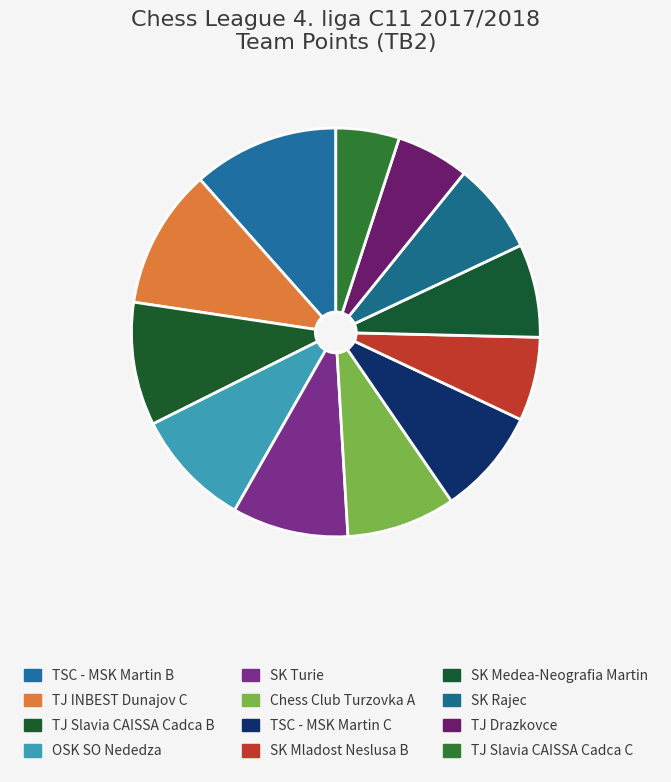

Is it true that TJ Slavia CAISSA Cadca C is 10% of the pie?

False